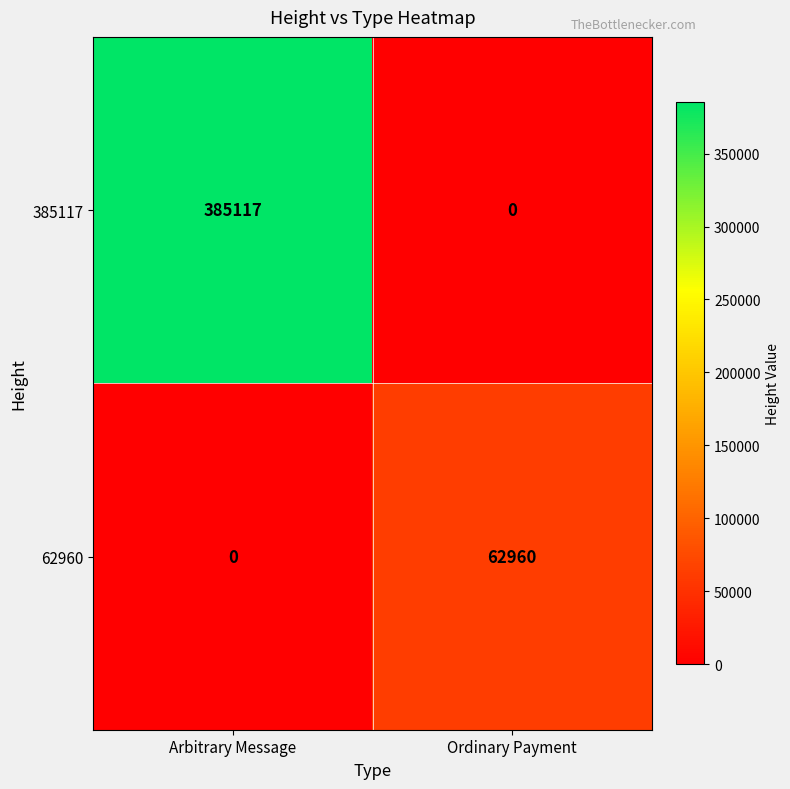

Which series changed the most between Arbitrary Message and Ordinary Payment?

385117